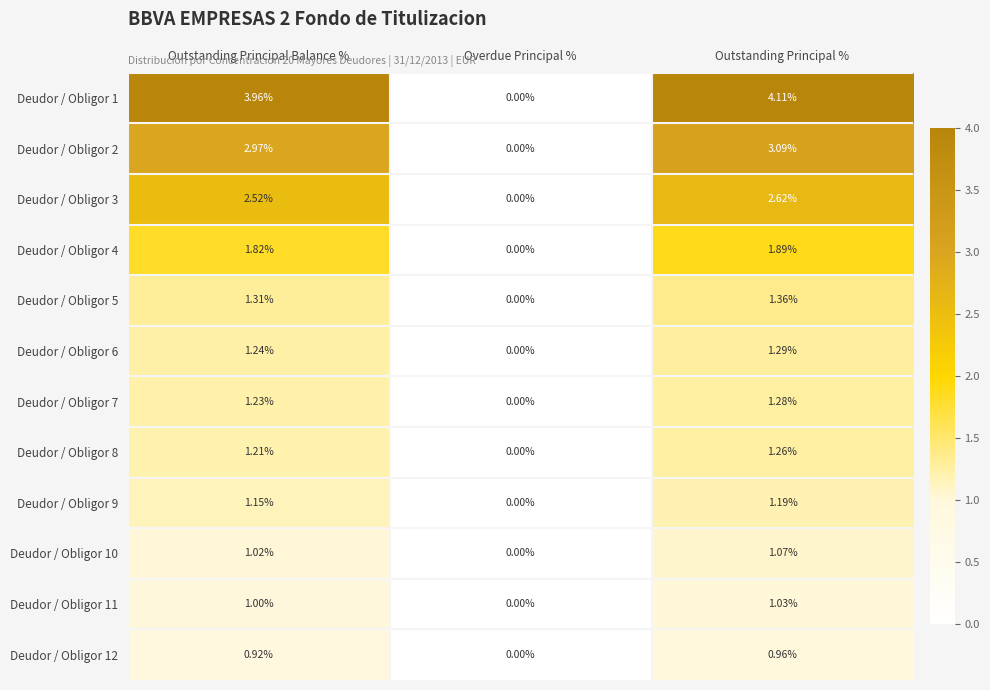

At which label does Deudor / Obligor 10 reach its peak?

Outstanding Principal %